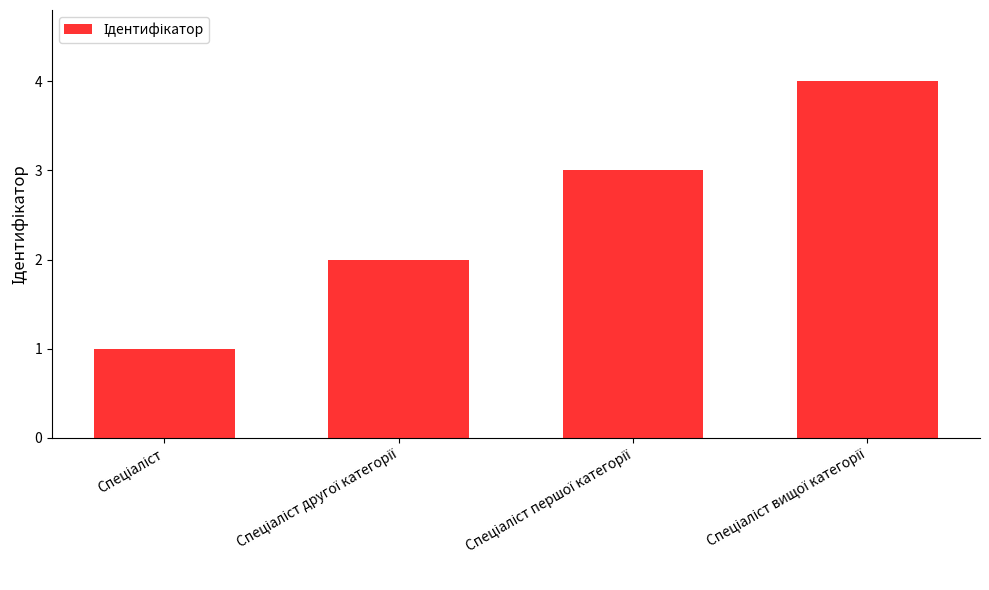

Count the number of categories in the chart.

4